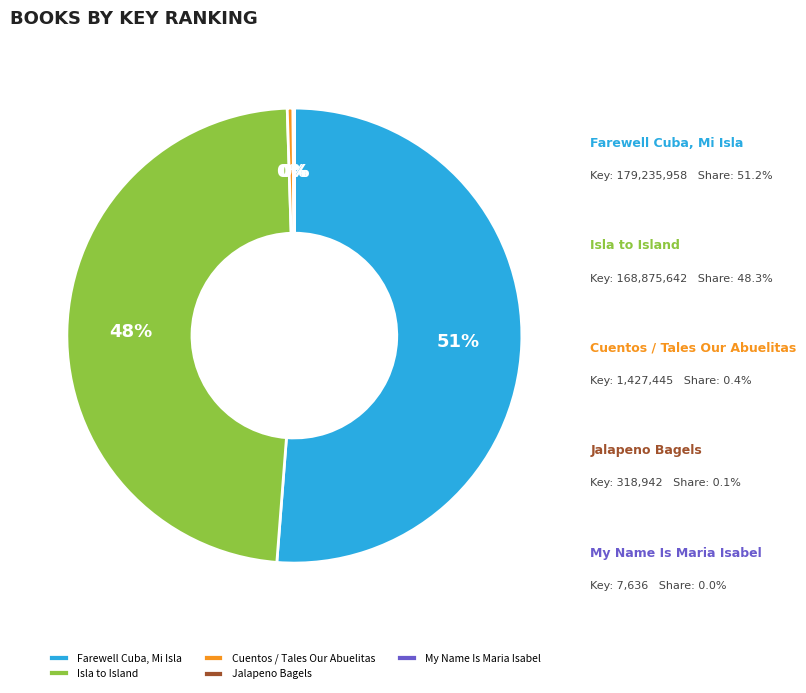

Which category has the biggest portion of the pie?

Farewell Cuba, Mi Isla